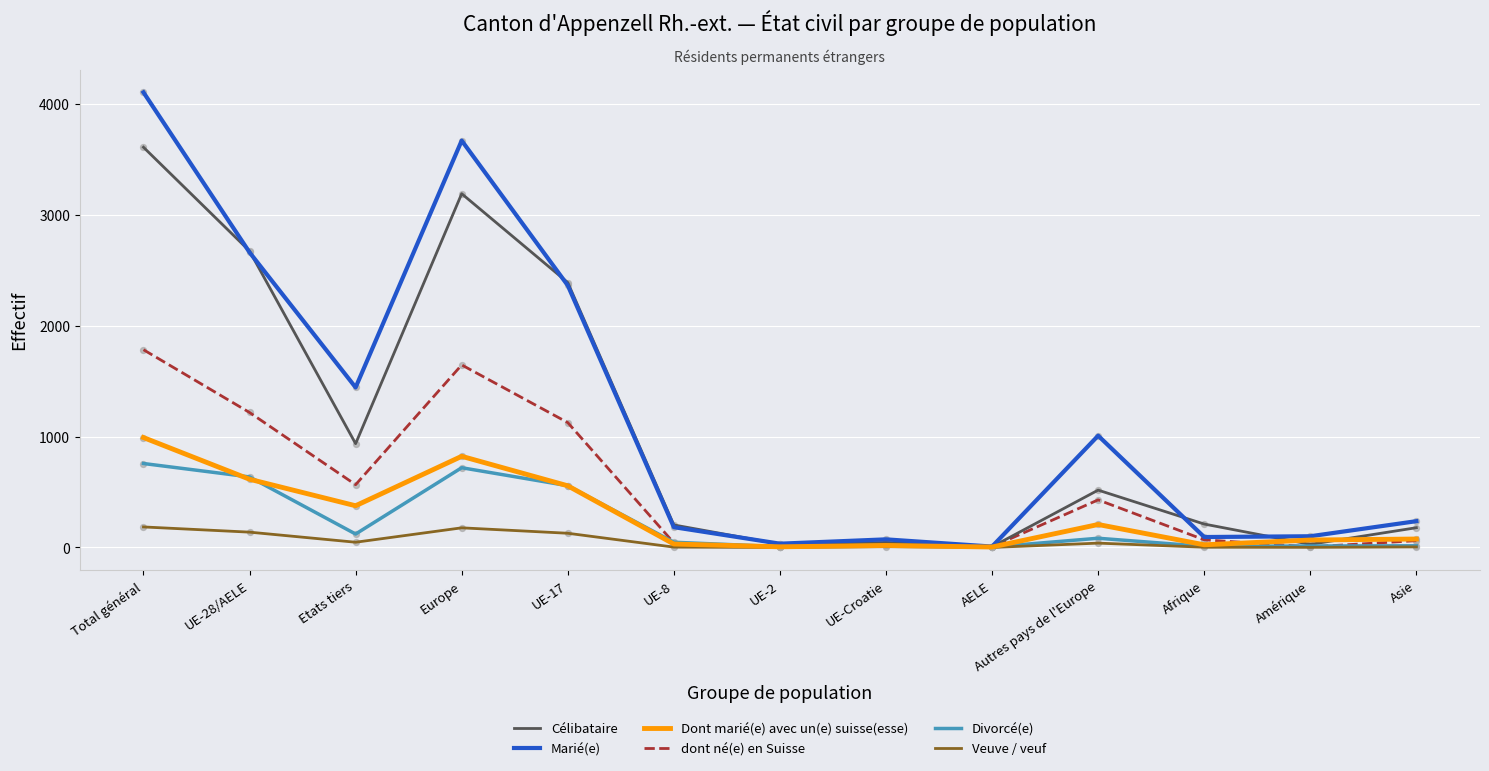

What are all the series names shown in the legend?

Célibataire, Marié(e), Dont marié(e) avec un(e) suisse(esse), dont né(e) en Suisse, Divorcé(e), Veuve / veuf